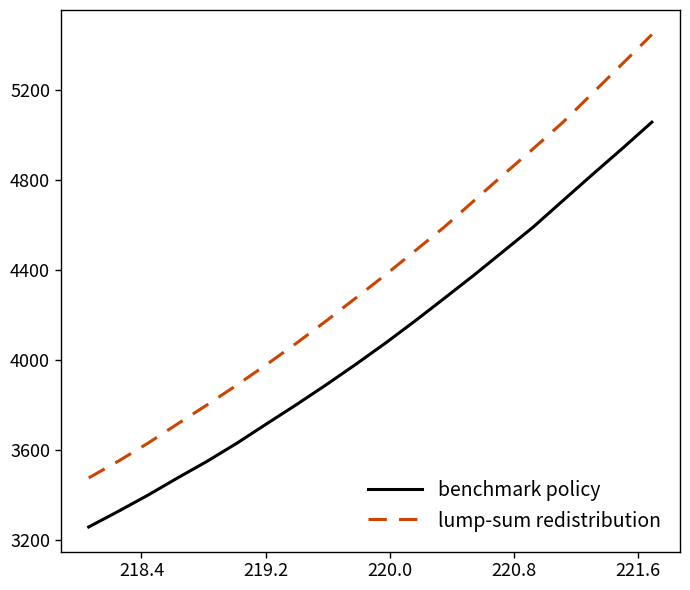

Rank the series by their average value, from highest to lowest.

lump-sum redistribution, benchmark policy